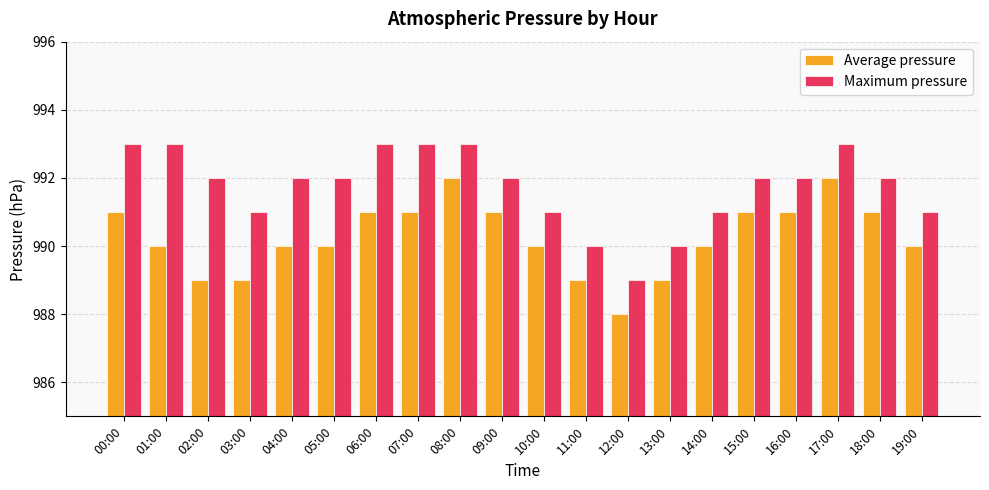

How many bars are there in each group?

2